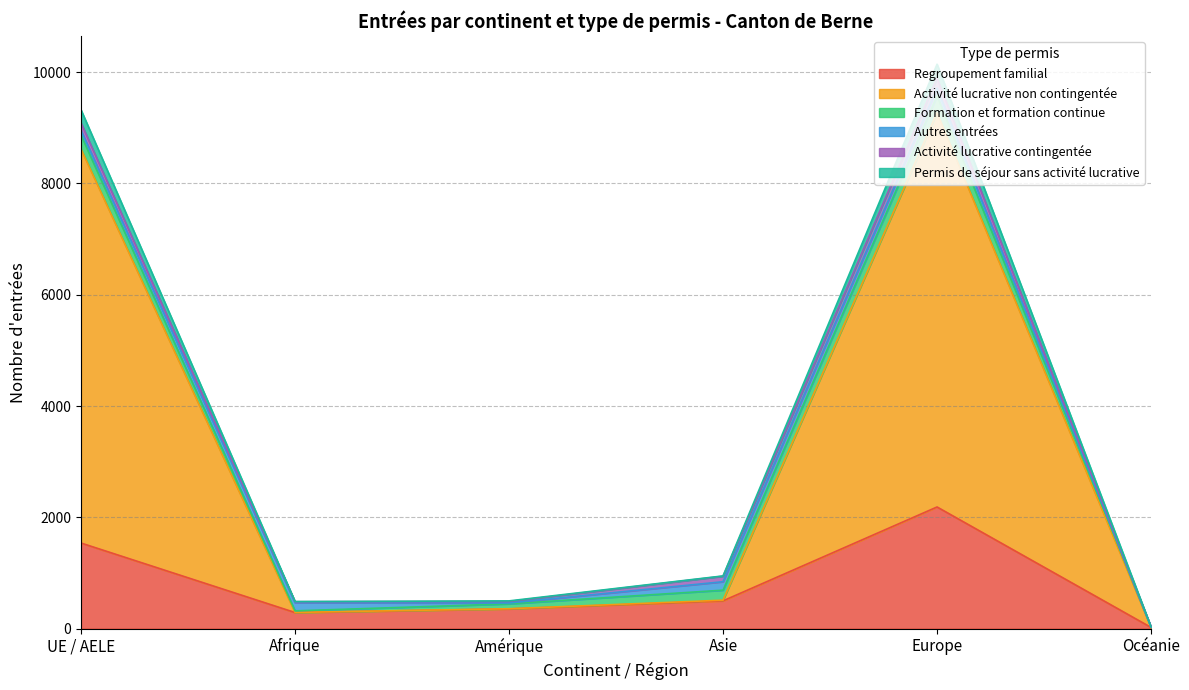

The Regroupement familial series shows 10 at Océanie. True or false?

False